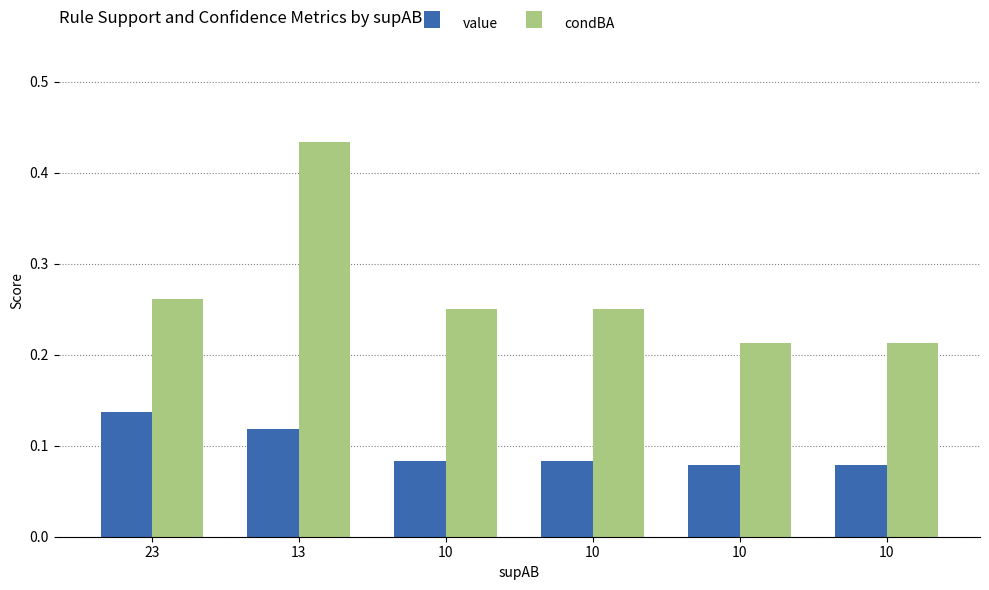

Where is value nearest to the value 0?

10